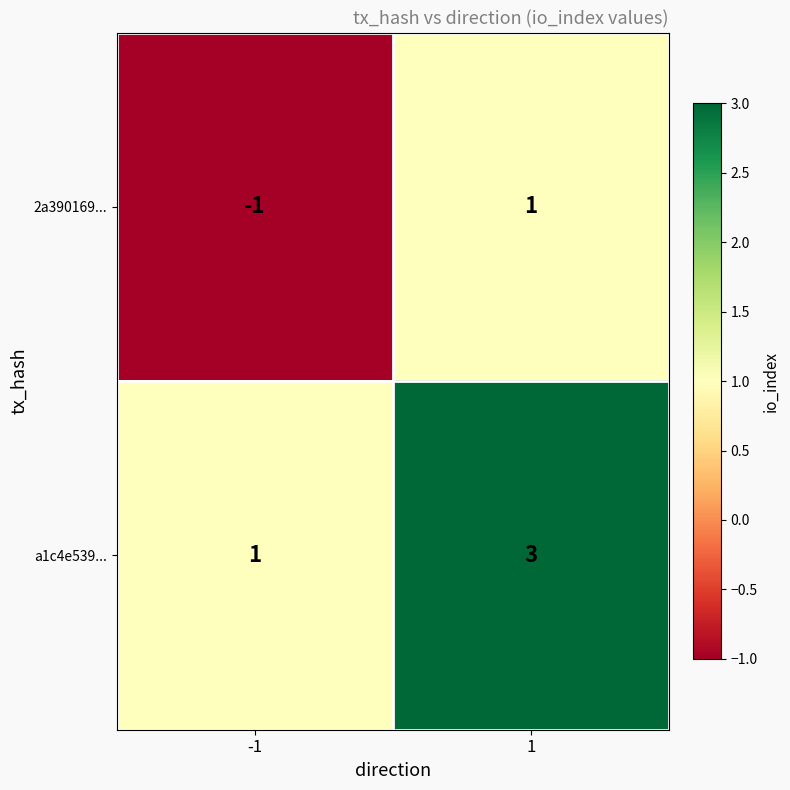

The 2a390169... series shows -1 at -1. True or false?

True